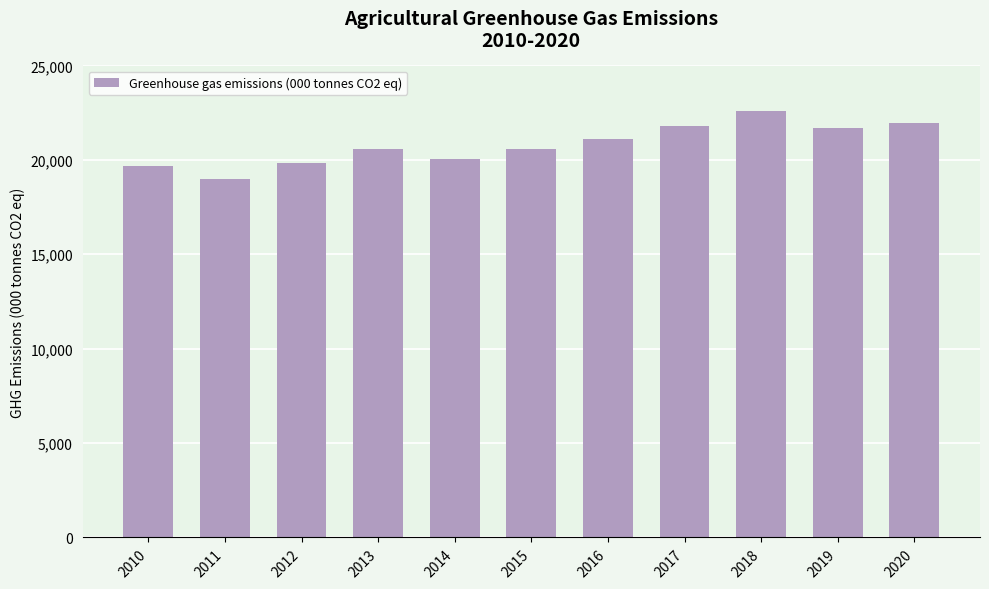

What is the sum of all values?

228791.0